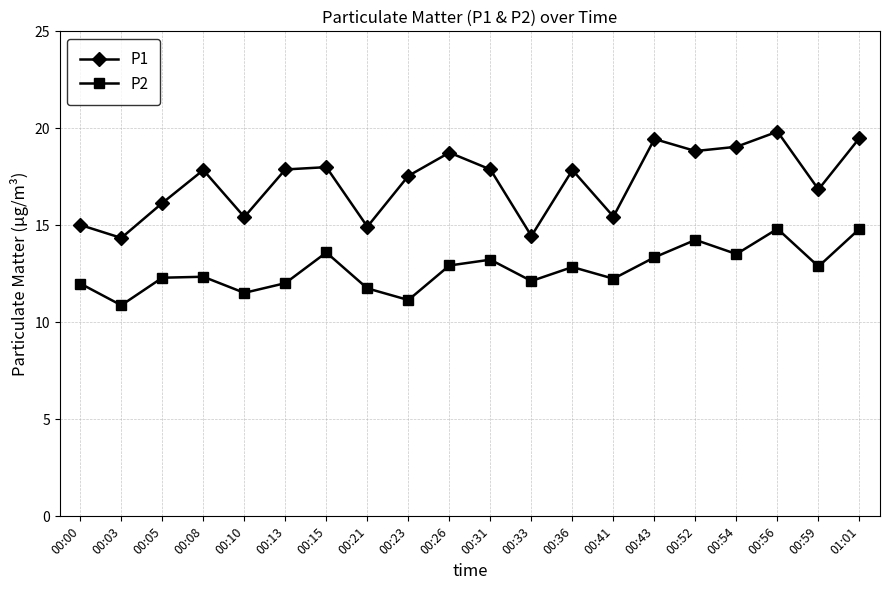

Which series has the largest total across all categories?

P1